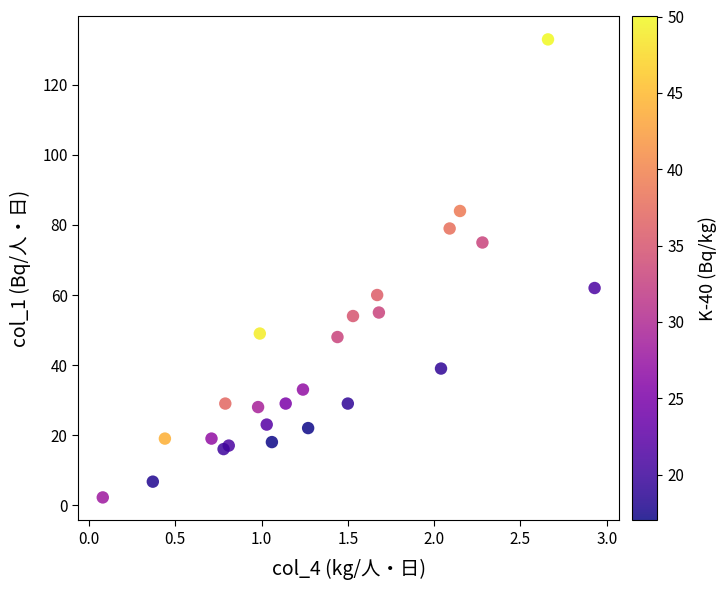

What Y value in the scatter plot is closest to 67?

62.0